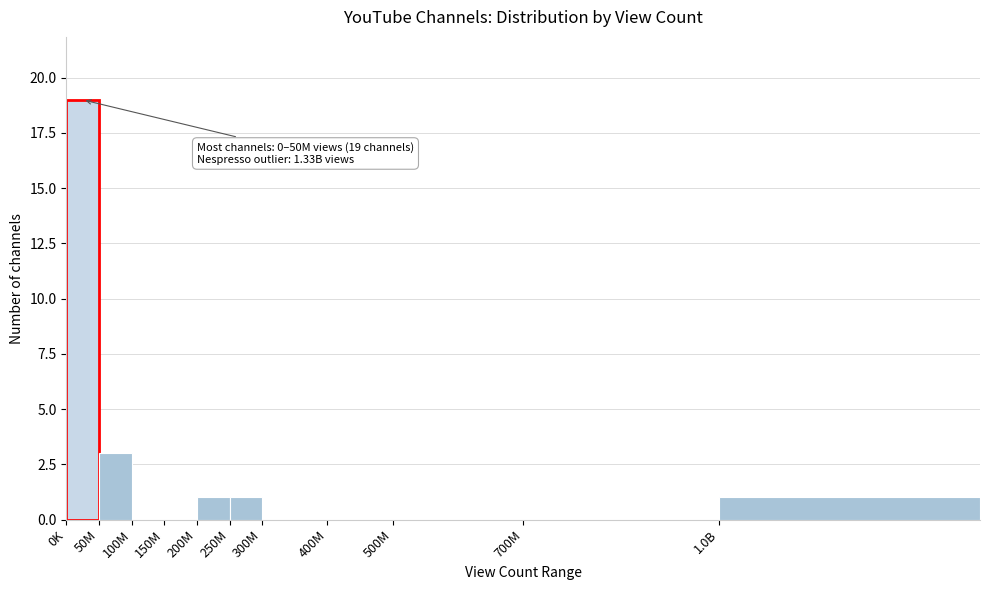

Reading left to right, list all the values displayed in this chart.

0K=19	50M=3	100M=0	150M=0	200M=1	250M=1	300M=0	400M=0	500M=0	700M=0	1.0B=1